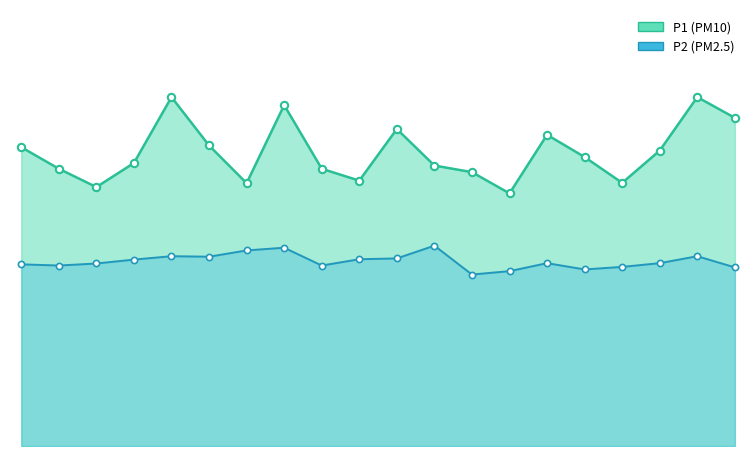

Which series has the largest Y range (max minus min)?

P1